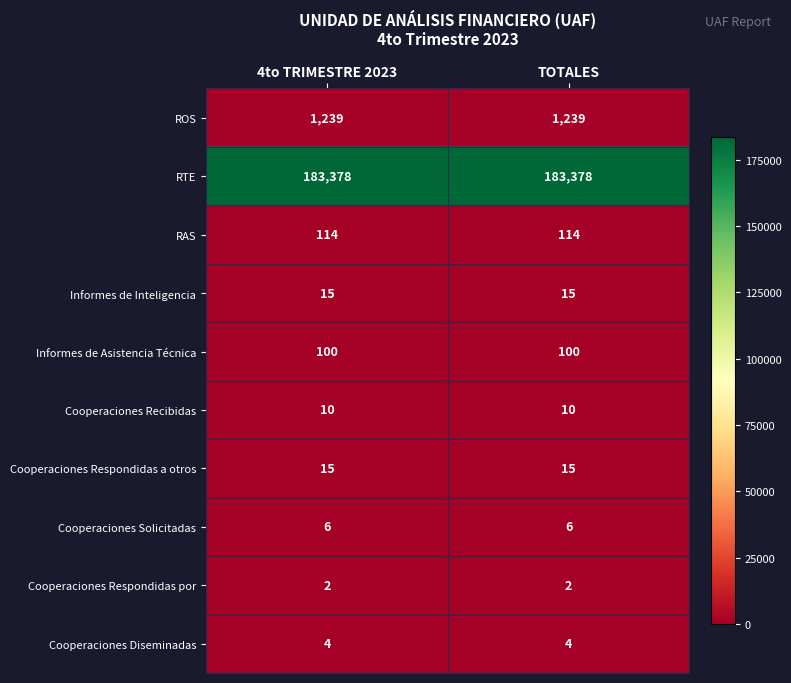

At how many categories does at least one series exceed 49833?

2